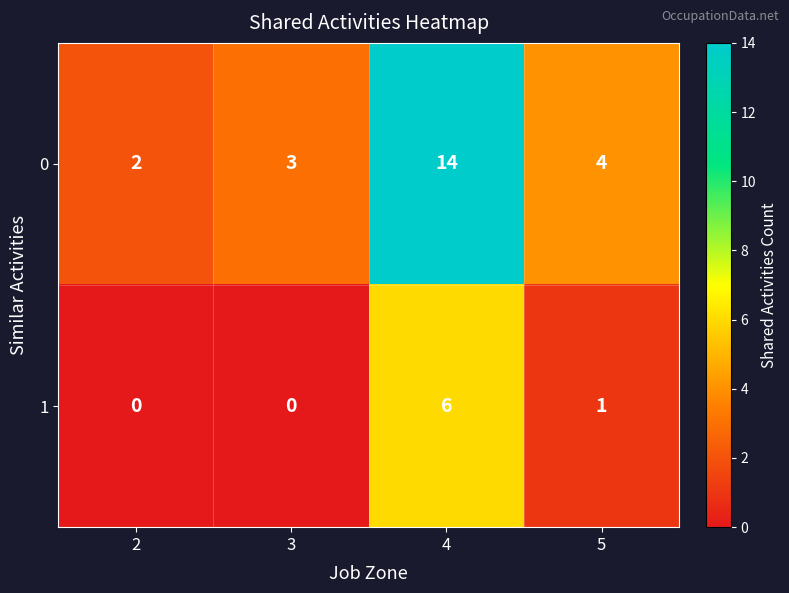

How many series are shown in this chart?

2